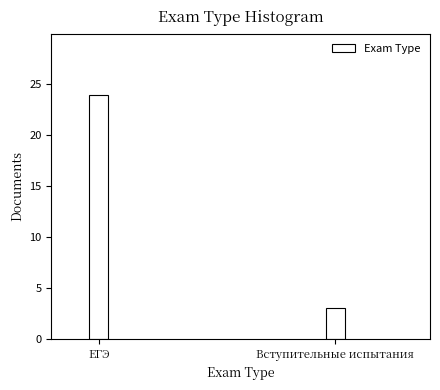

Reading left to right, extract all data points from this chart.

24	3